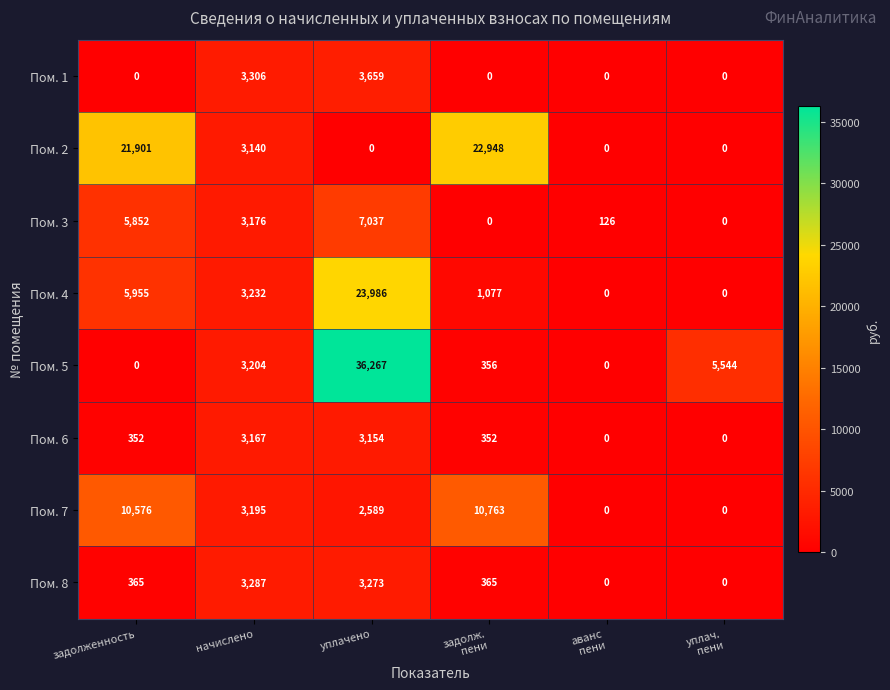

True or false: Пом. 7 has a value of 2589 at уплачено.

True